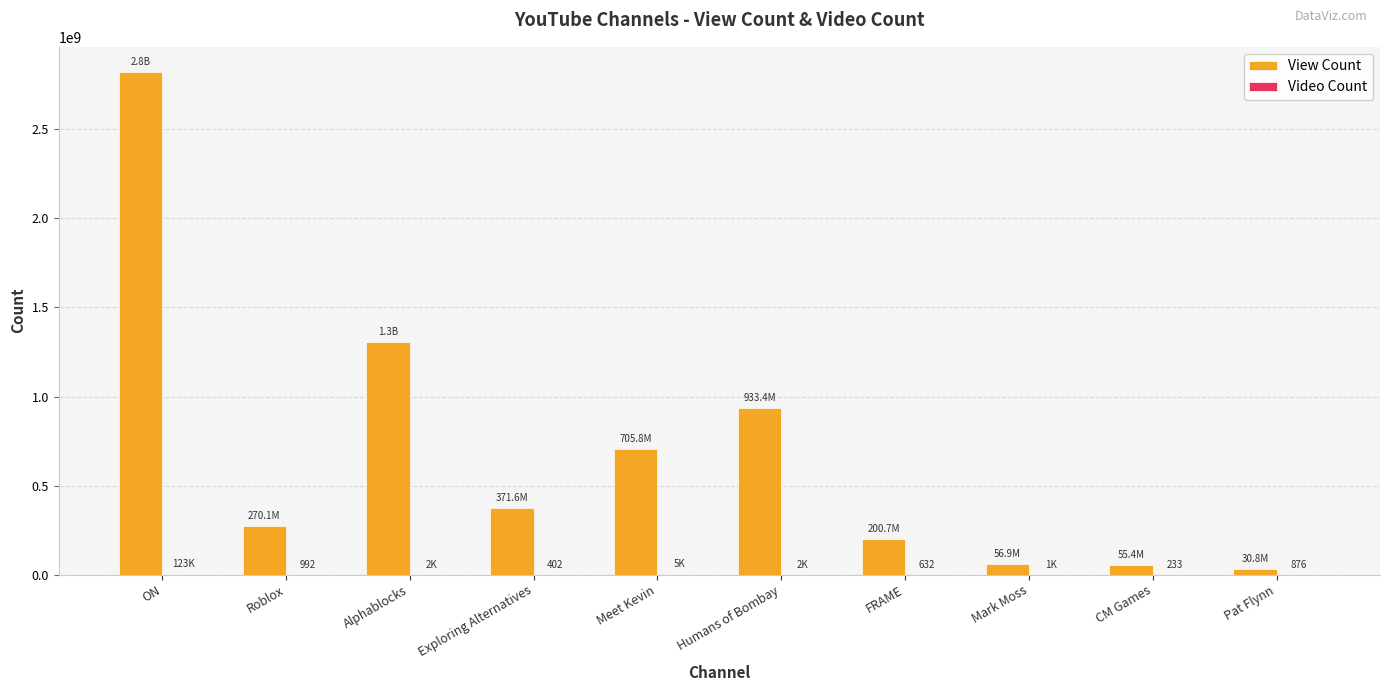

Which category has the highest value across all series?

ON